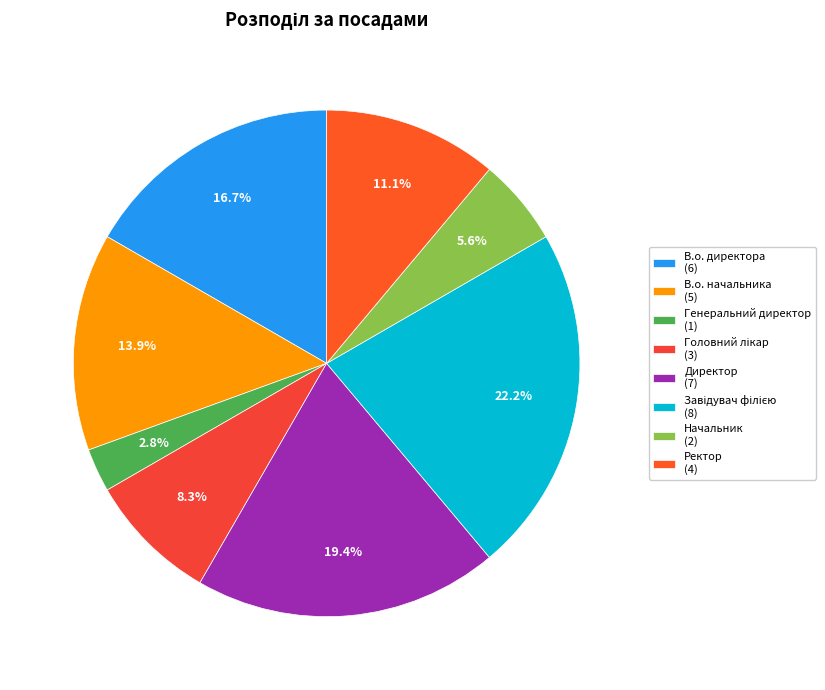

The В.о. директора slice represents 17% of the pie. True or false?

True